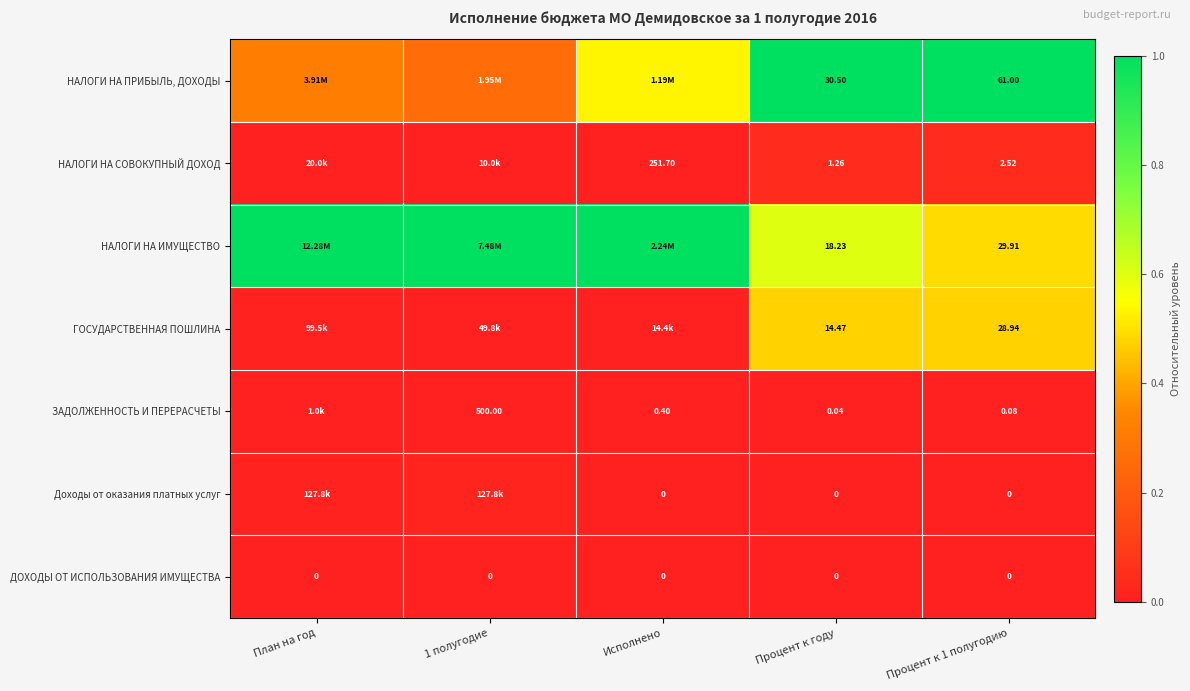

Between Процент к году and Процент к 1 полугодию, which series saw the biggest shift?

НАЛОГИ НА ПРИБЫЛЬ, ДОХОДЫ